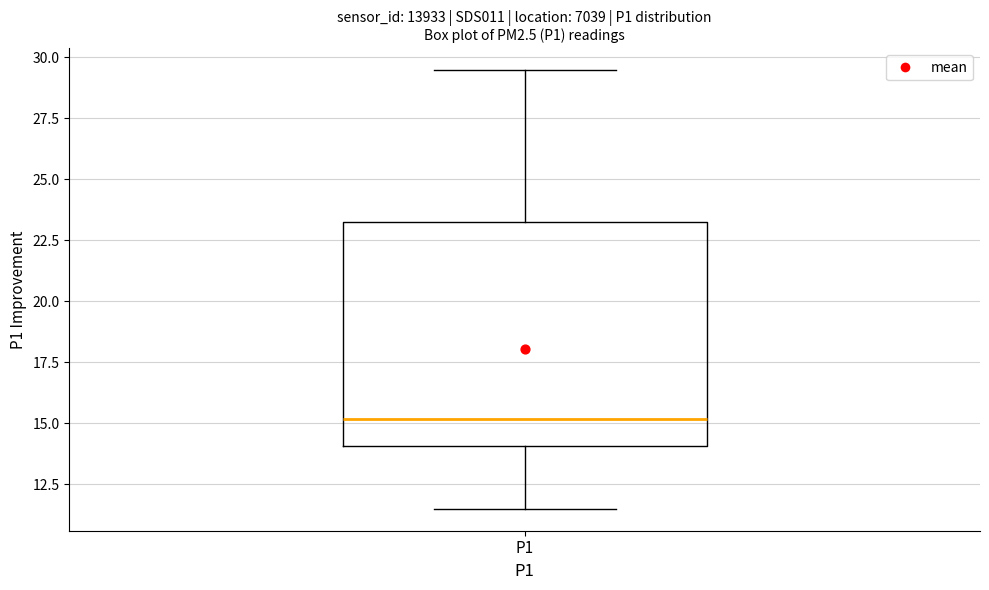

Transcribe this box plot: give where the median line is, the range the box spans, and where the two whiskers end, as read against the y-axis. The values are not printed on the chart, so give them approximately, as read against the axis.

median 15.0, box 14.0 to 23.5, whiskers 11.5 to 29.5